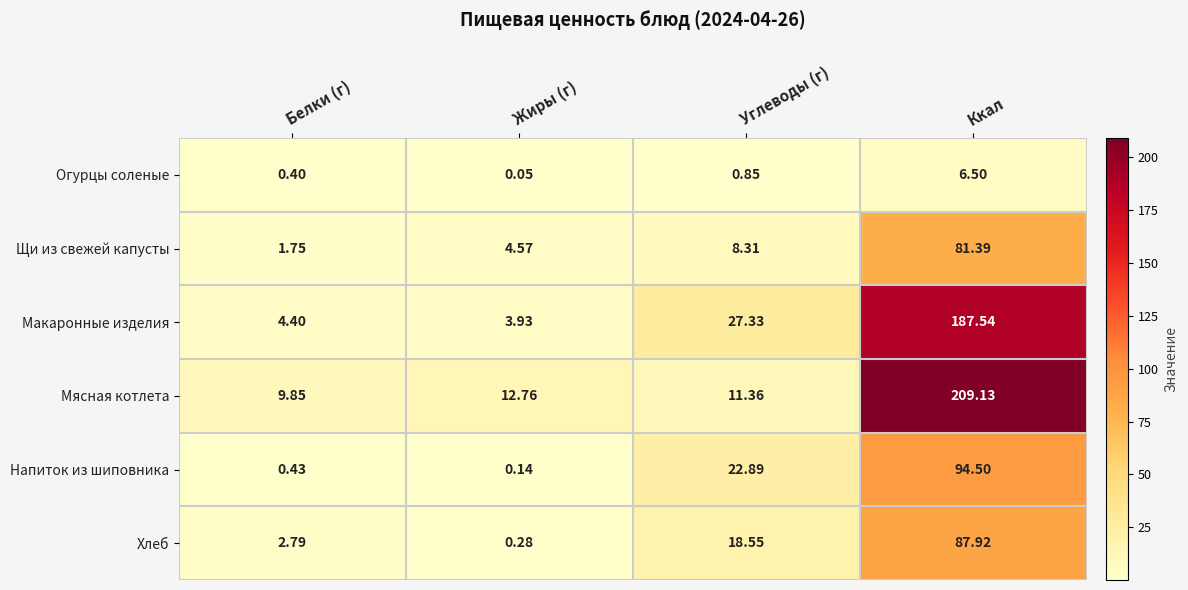

Which label corresponds to the smallest value in the chart?

Жиры (г)